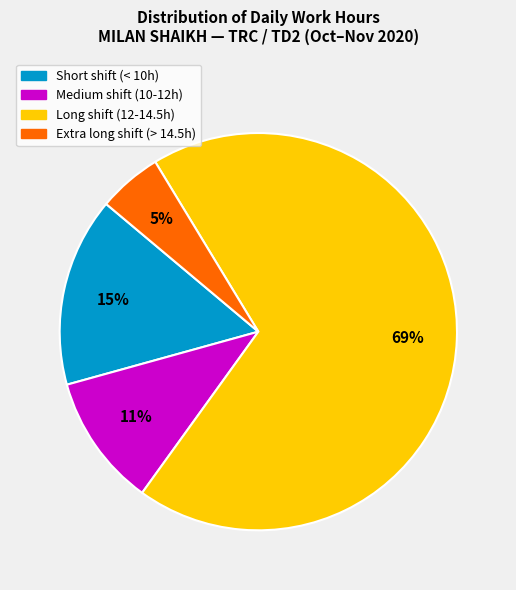

Is it true that Medium shift (10-12h) is 11% of the pie?

True